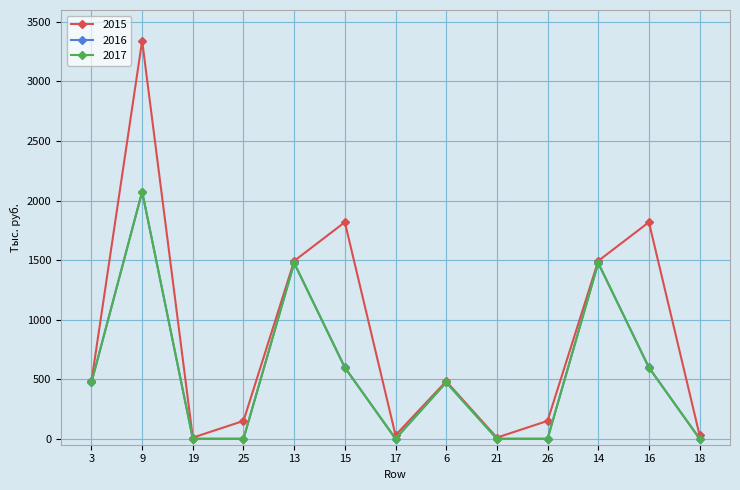

Which series changed the most between 25 and 21?

2015